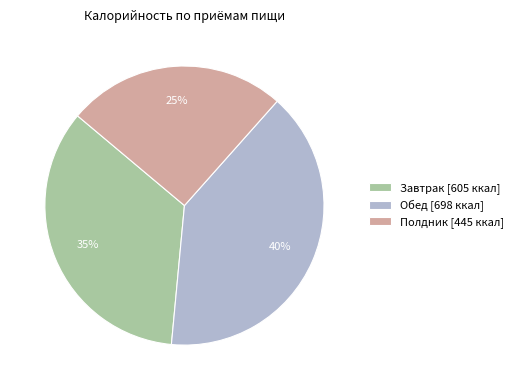

Which has a higher value, Полдник or Завтрак?

Завтрак